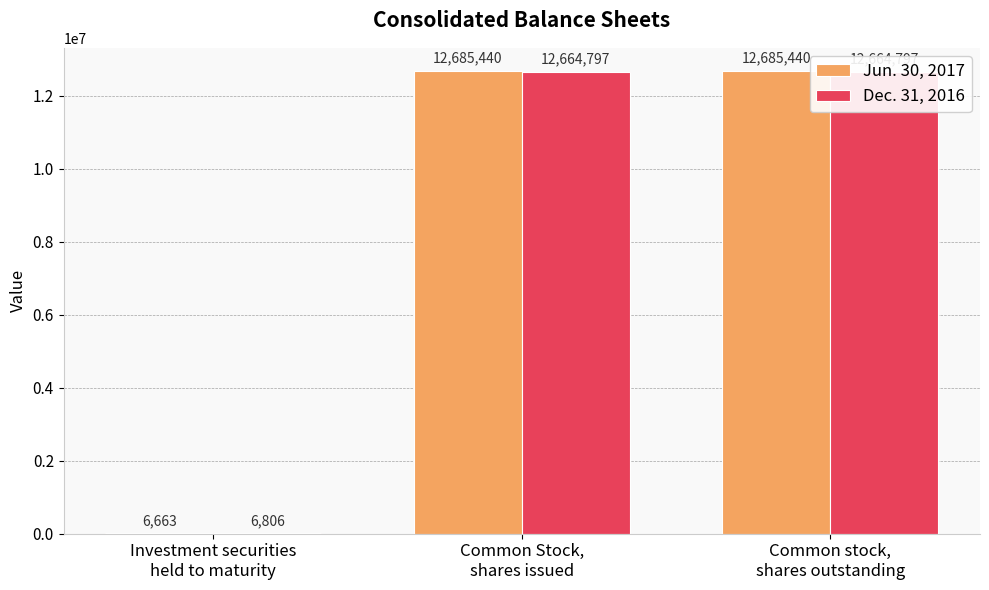

The Jun. 30, 2017 series shows 12685440 at Common Stock,
shares issued. True or false?

True